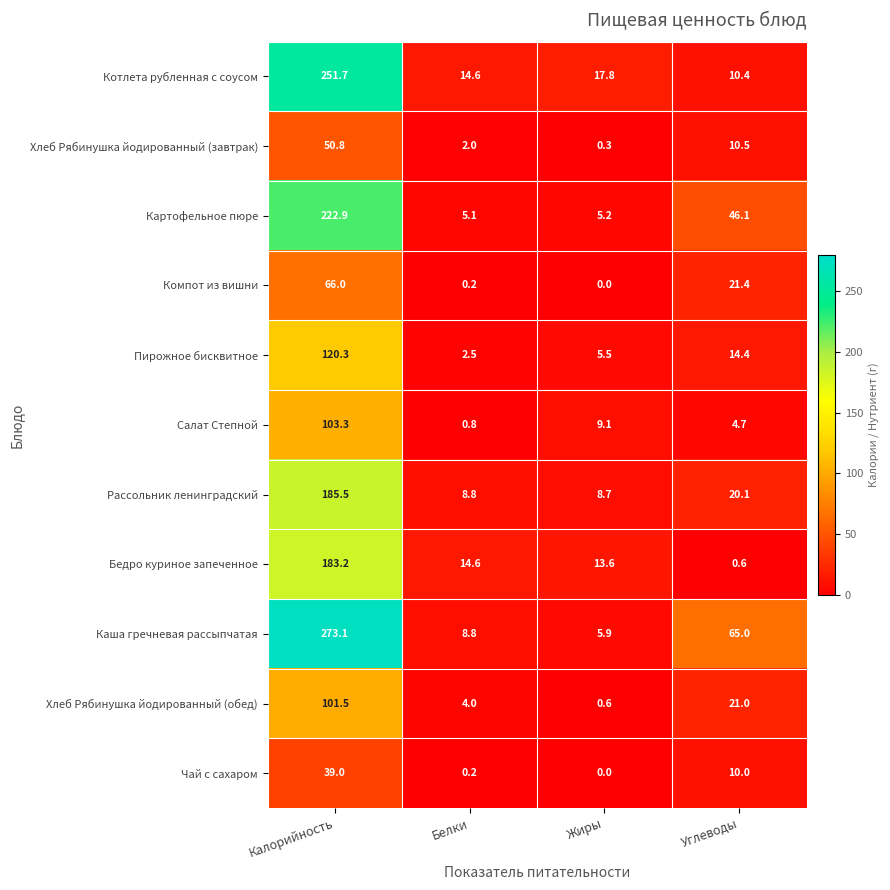

What is the difference between the Компот из вишни values at Белки and Калорийность?

65.8